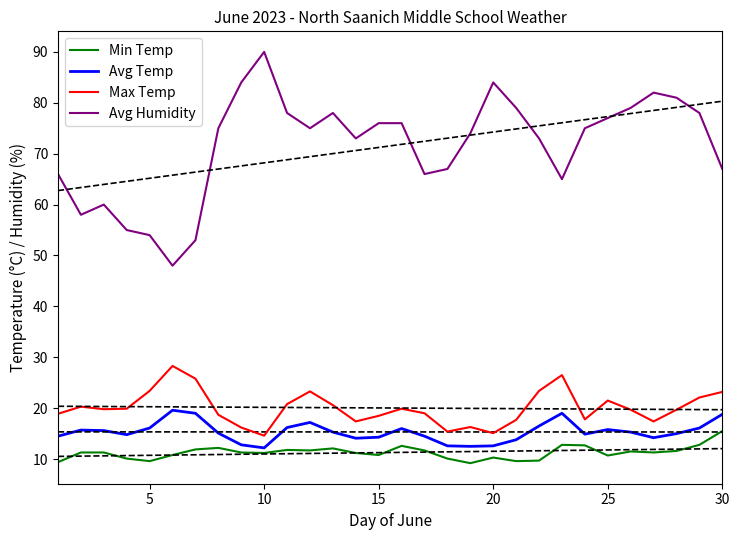

Is it true that Min Temp equals 9.6 at 5?

True